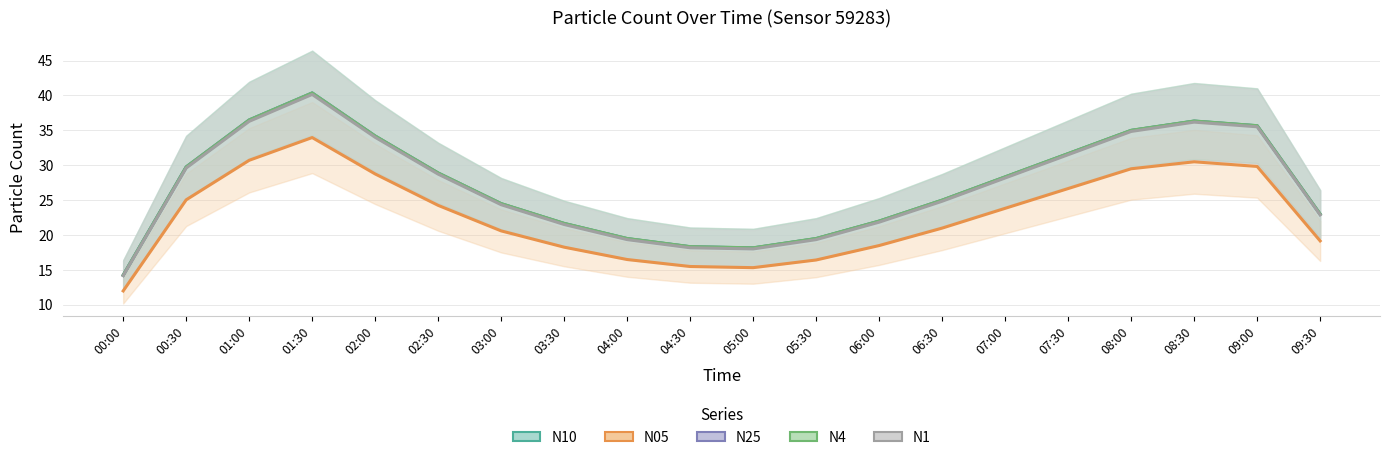

Which has a higher value, 01:00 or 09:30?

01:00